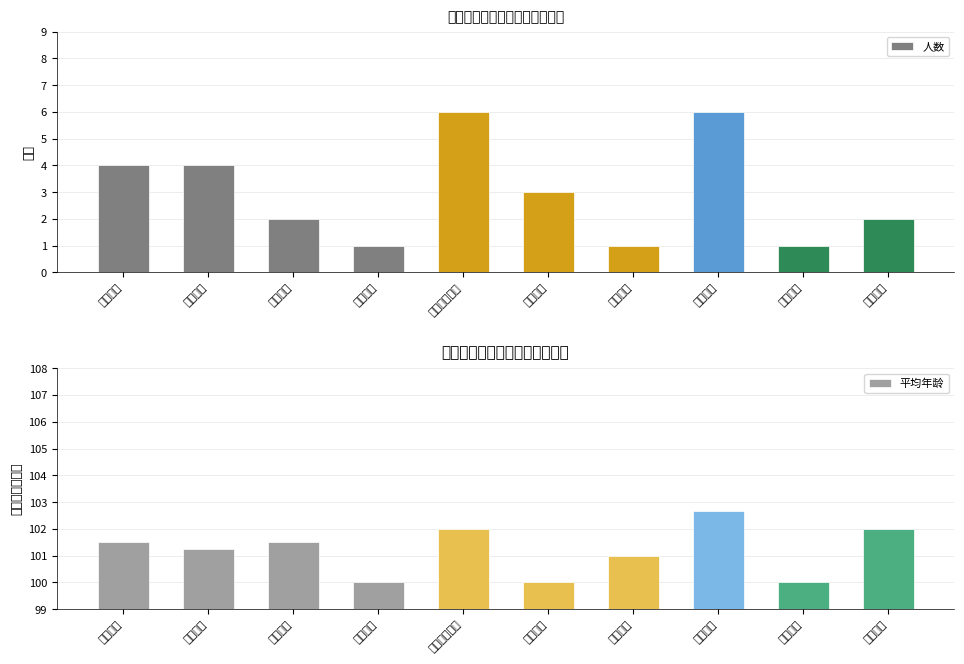

Reading left to right, transcribe all the data shown in this chart.

人数: 4.0	4.0	2.0	1.0	6.0	3.0	1.0	6.0	1.0	2.0
平均年龄: 101.5	101.2	101.5	100.0	102.0	100.0	101.0	102.7	100.0	102.0